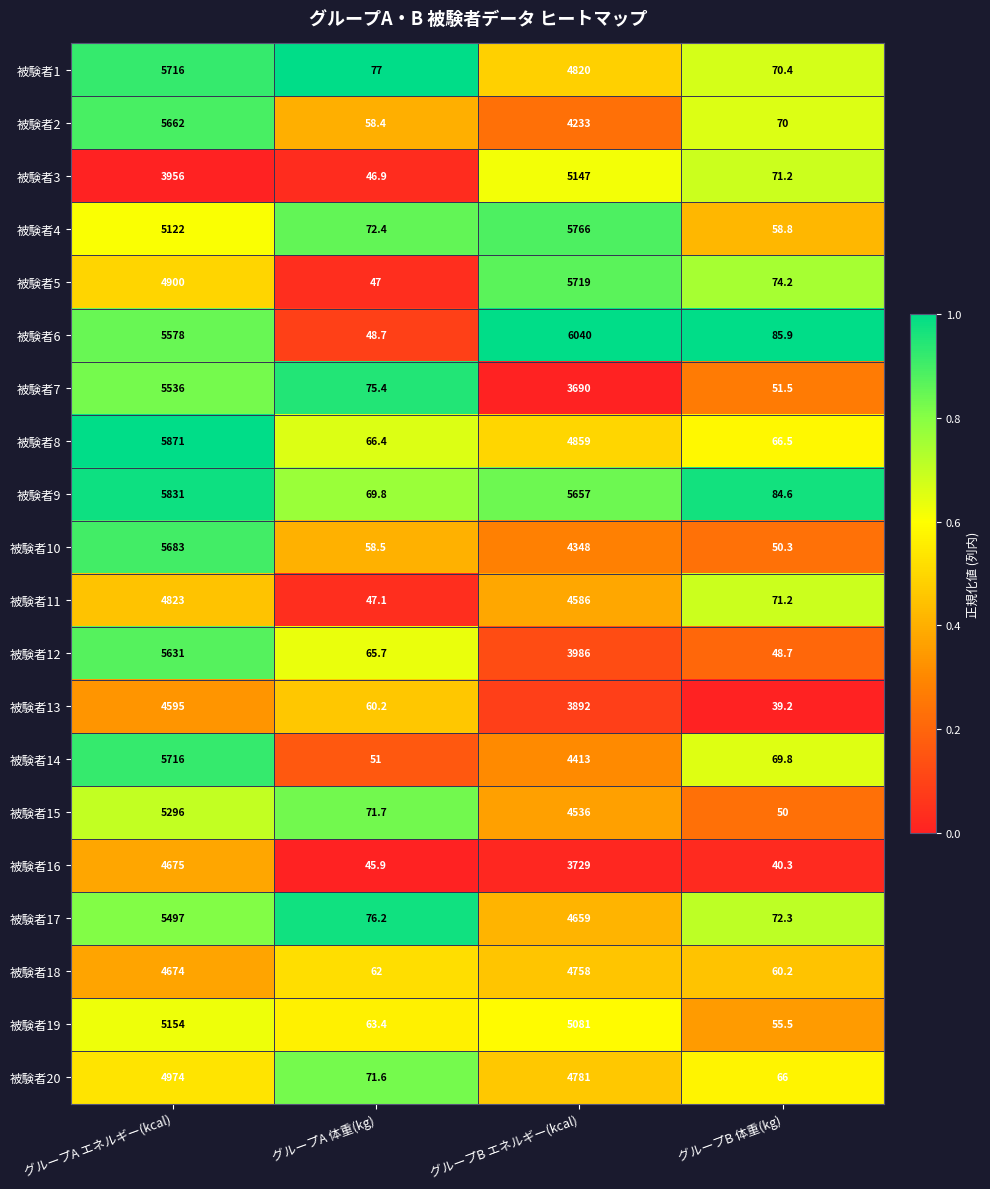

Rank the series at グループB エネルギー(kcal) from lowest to highest value.

被験者7, 被験者16, 被験者13, 被験者12, 被験者2, 被験者10, 被験者14, 被験者15, 被験者11, 被験者17, 被験者18, 被験者20, 被験者1, 被験者8, 被験者19, 被験者3, 被験者9, 被験者5, 被験者4, 被験者6